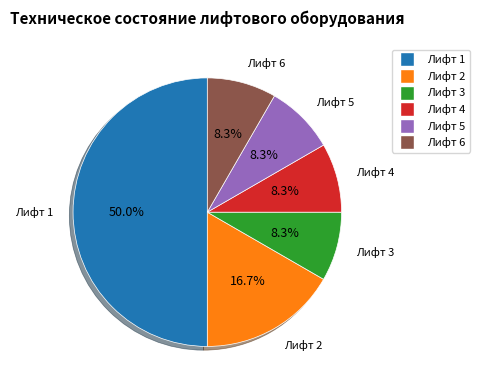

What is the ratio of the value at Лифт 1 to the value at Лифт 3?

6.0